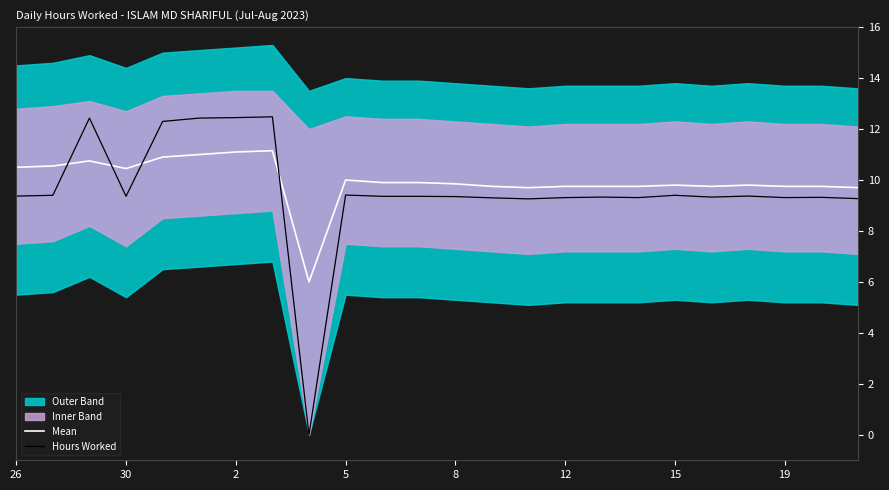

How many times do Hours Worked and Mean cross each other?

4